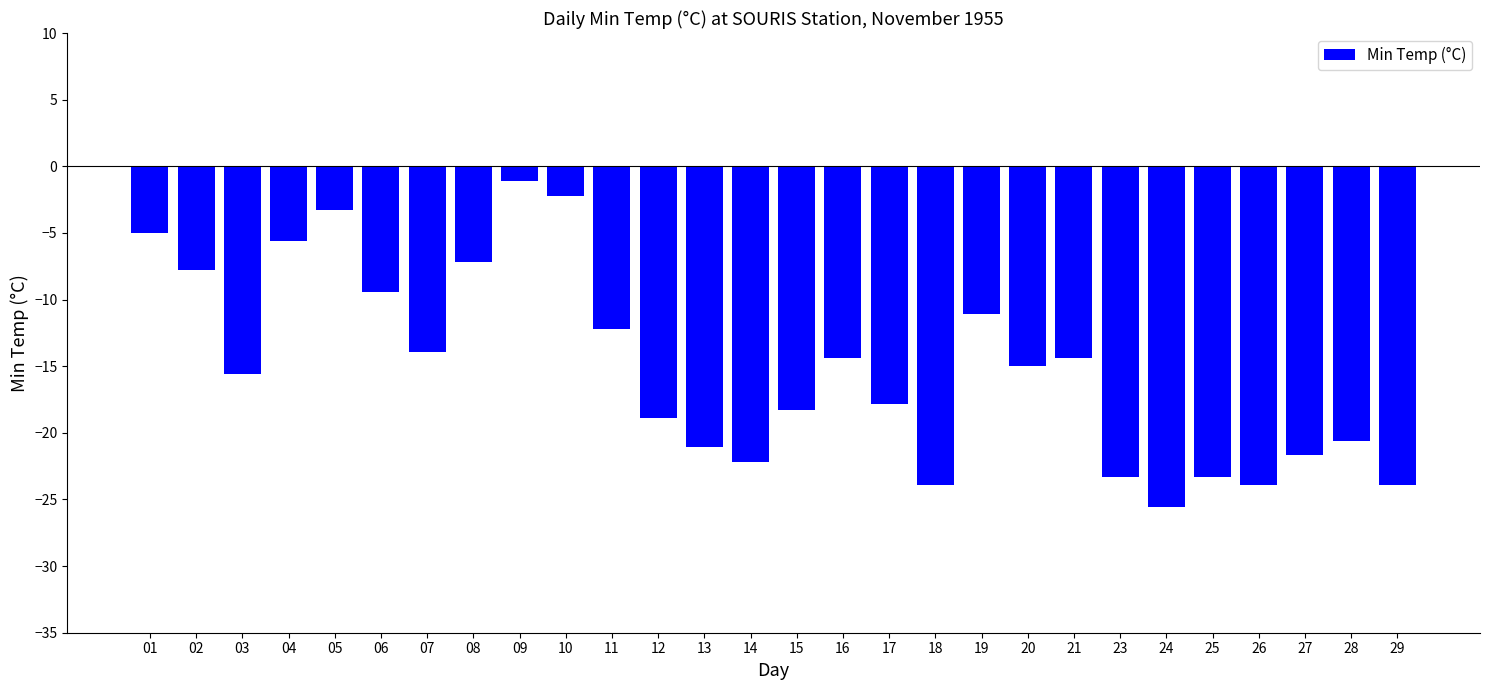

The chart shows a value of -3.2 at 06. True or false?

False